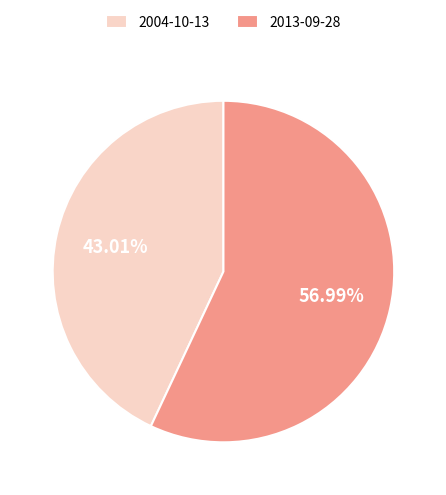

Combined, what portion of the pie is 2004-10-13 and 2013-09-28?

100.0%